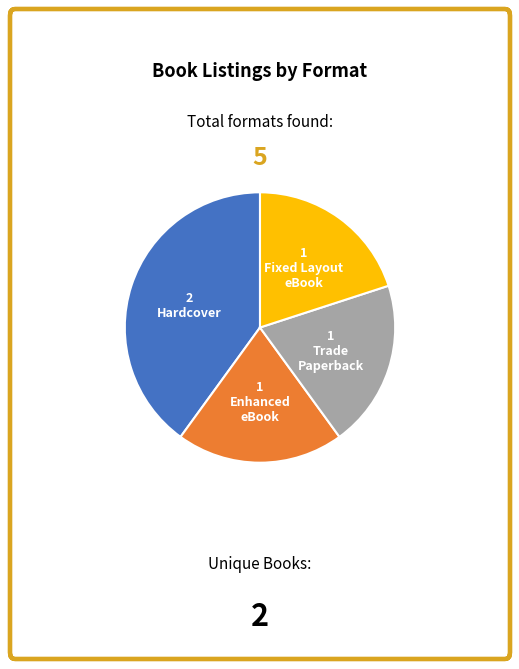

Is there any slice that represents more than half of the pie?

No